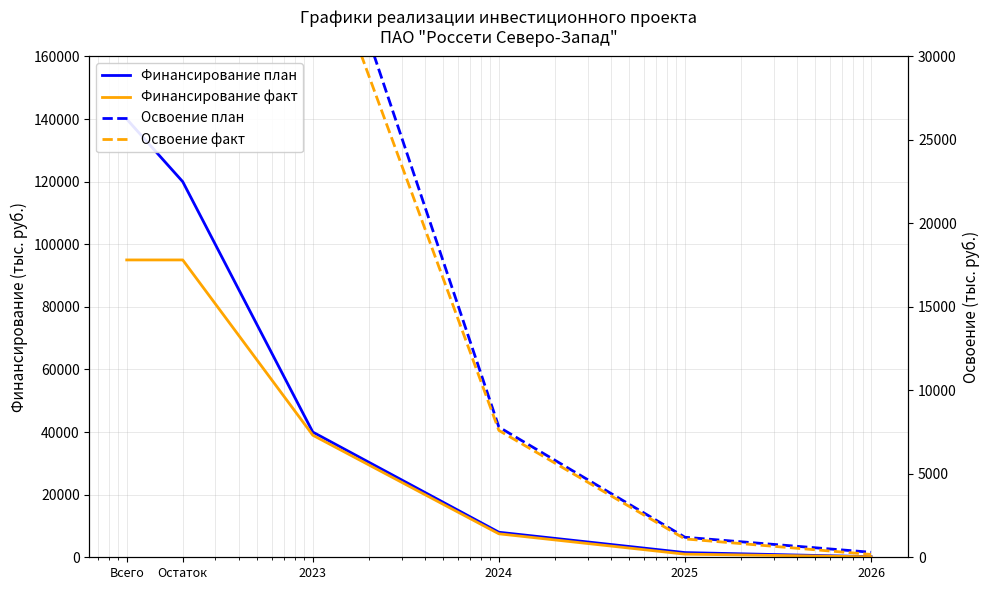

Reading left to right, list all the values displayed in this chart.

Финансирование план: 140000	120000	40000	8000	1500	200
Финансирование факт: 95000	95000	39000	7500	1000	150
Освоение план: 108000	108000	41000	7800	1200	300
Освоение факт: 95000	94000	38000	7600	1100	170